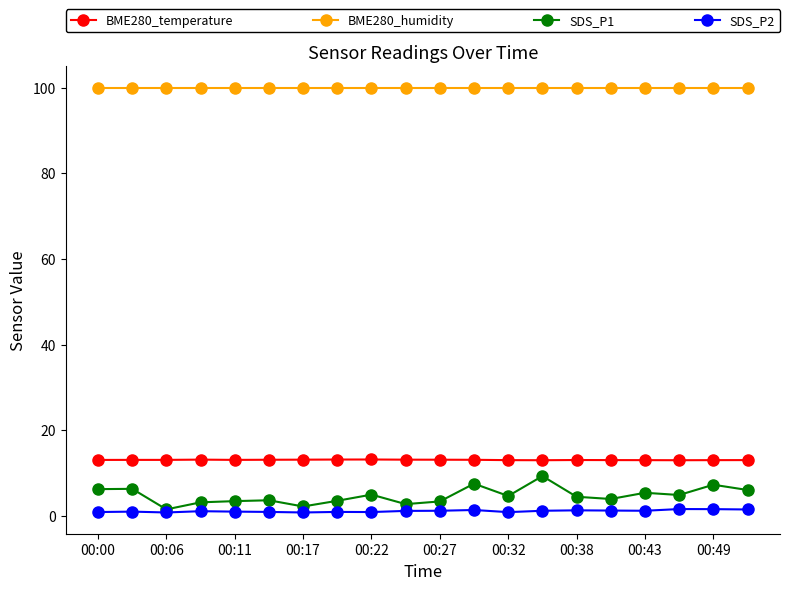

True or false: BME280_temperature has more than 2 interior local peaks.

True